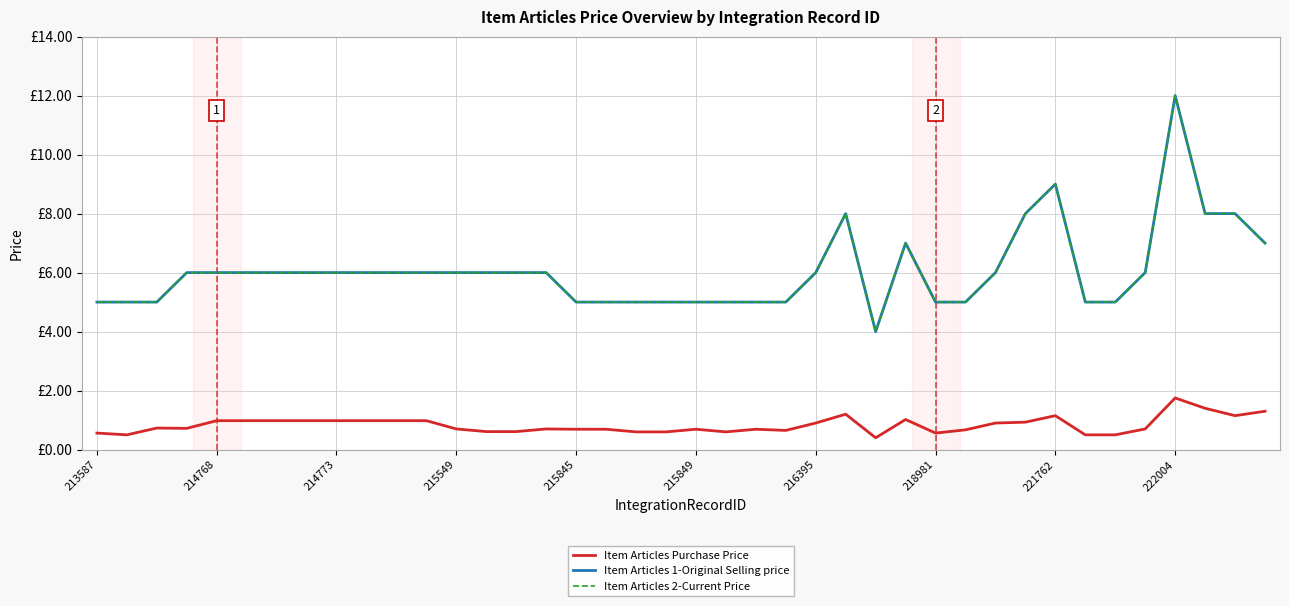

What is the sum of all Item Articles Purchase Price values?

33.2